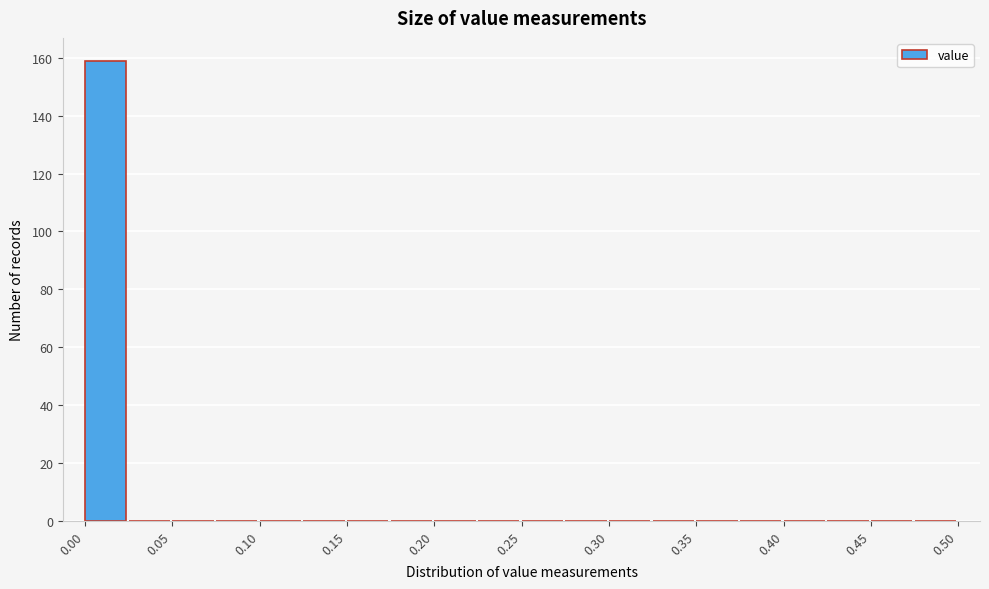

What is the height of the bar covering 0.000 to 0.025 on the x-axis? The values are not printed on the chart, so give them approximately, as read against the axis.

160